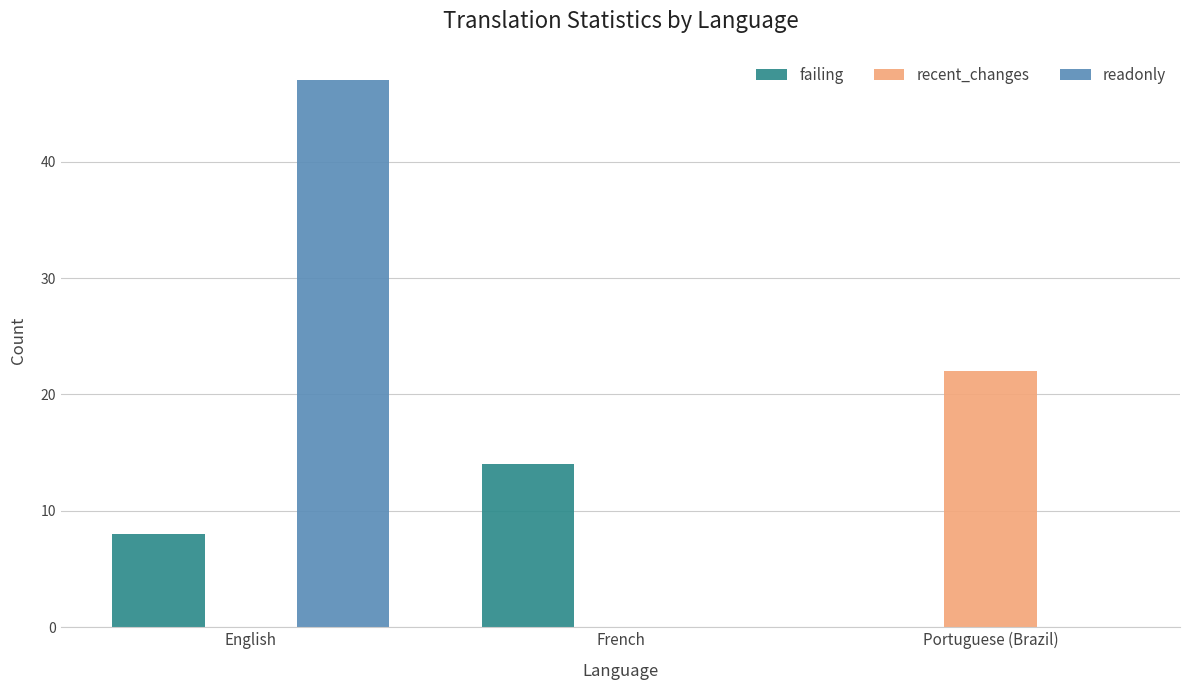

At which category is the sum across all series the highest?

English